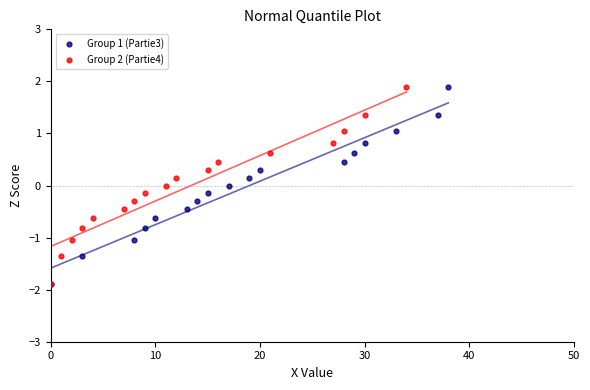

What are all the series names shown in the legend?

Group 1 (Partie3), Group 2 (Partie4)